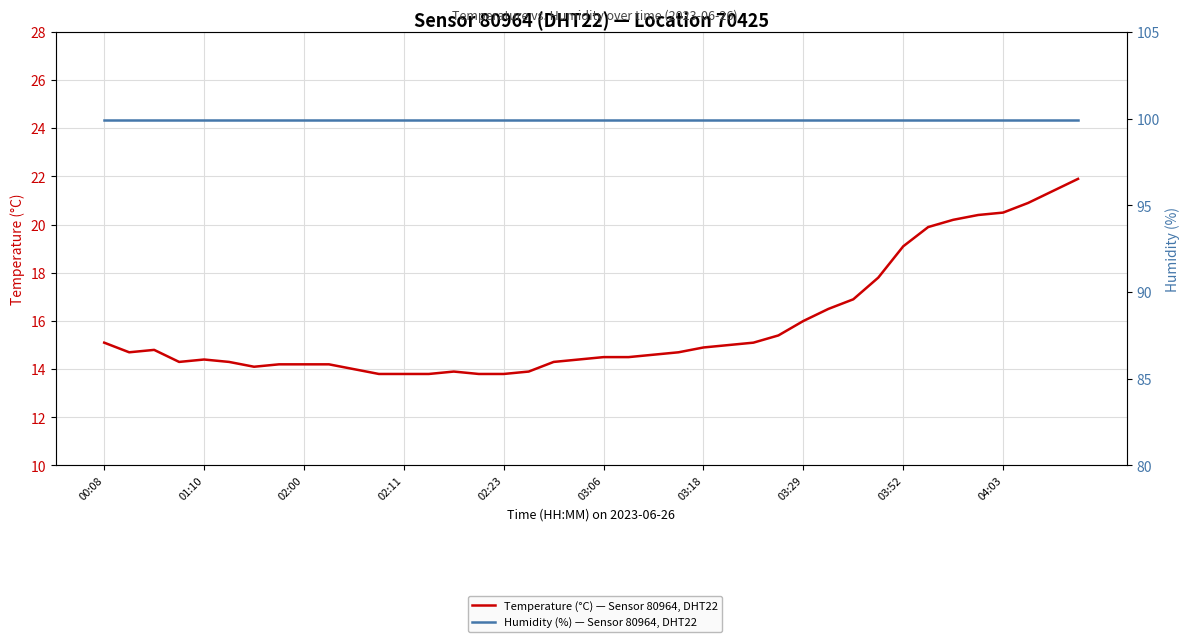

True or false: Temperature (°C) — Sensor 80964, DHT22 and Humidity (%) — Sensor 80964, DHT22 intersect in this chart.

False